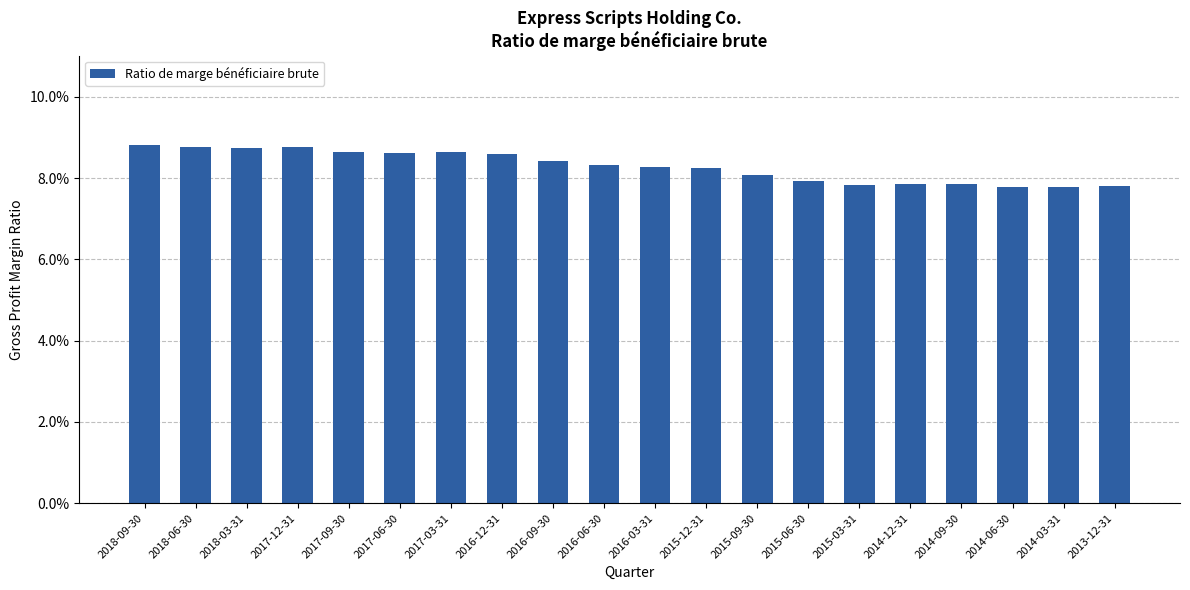

What is the minimum value shown in the chart?

0.1